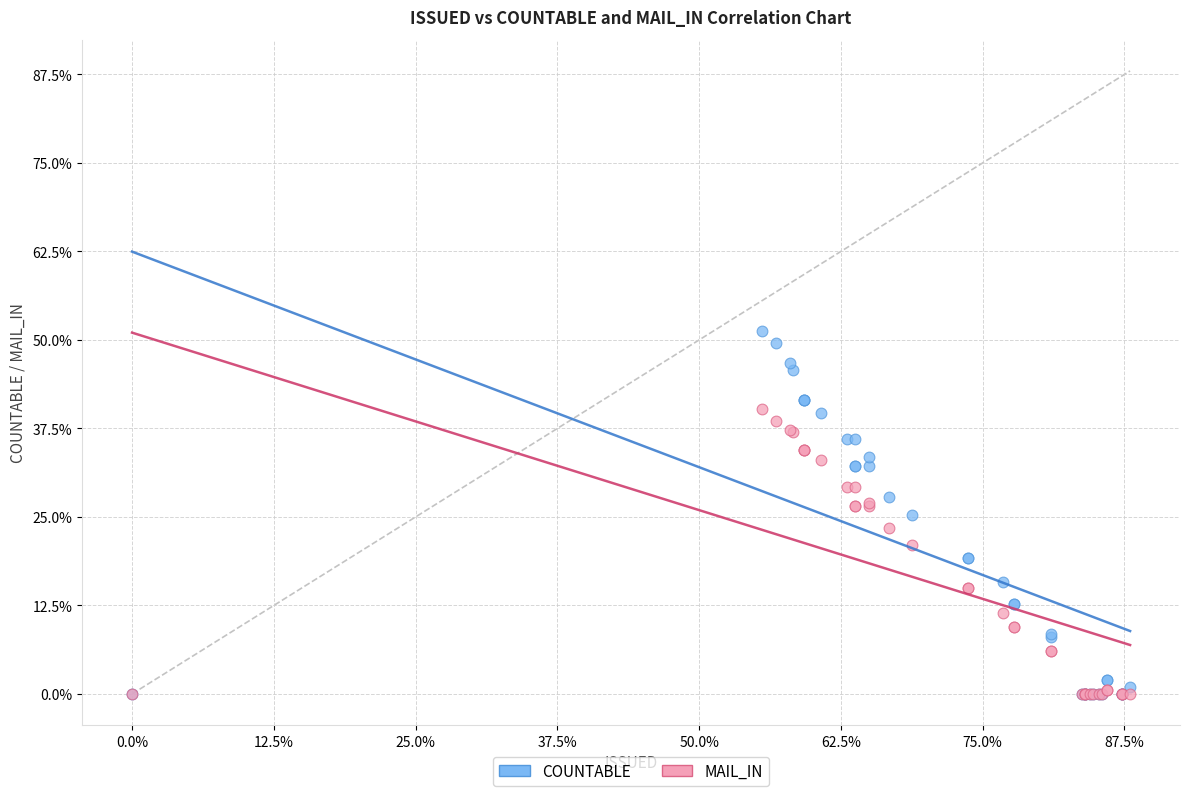

What are all the series names shown in the legend?

COUNTABLE, MAIL_IN